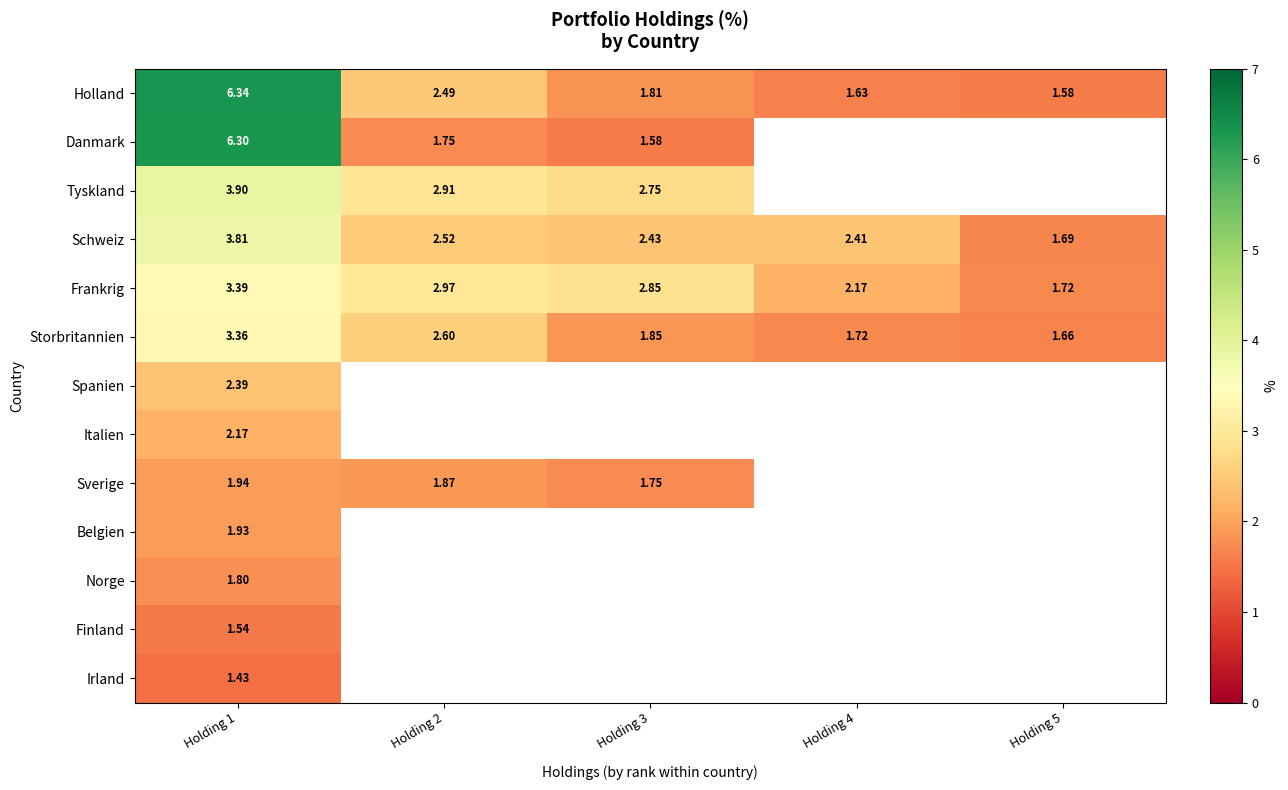

Is the value of Tyskland at Holding 3 greater than the value of Finland at Holding 1?

Yes